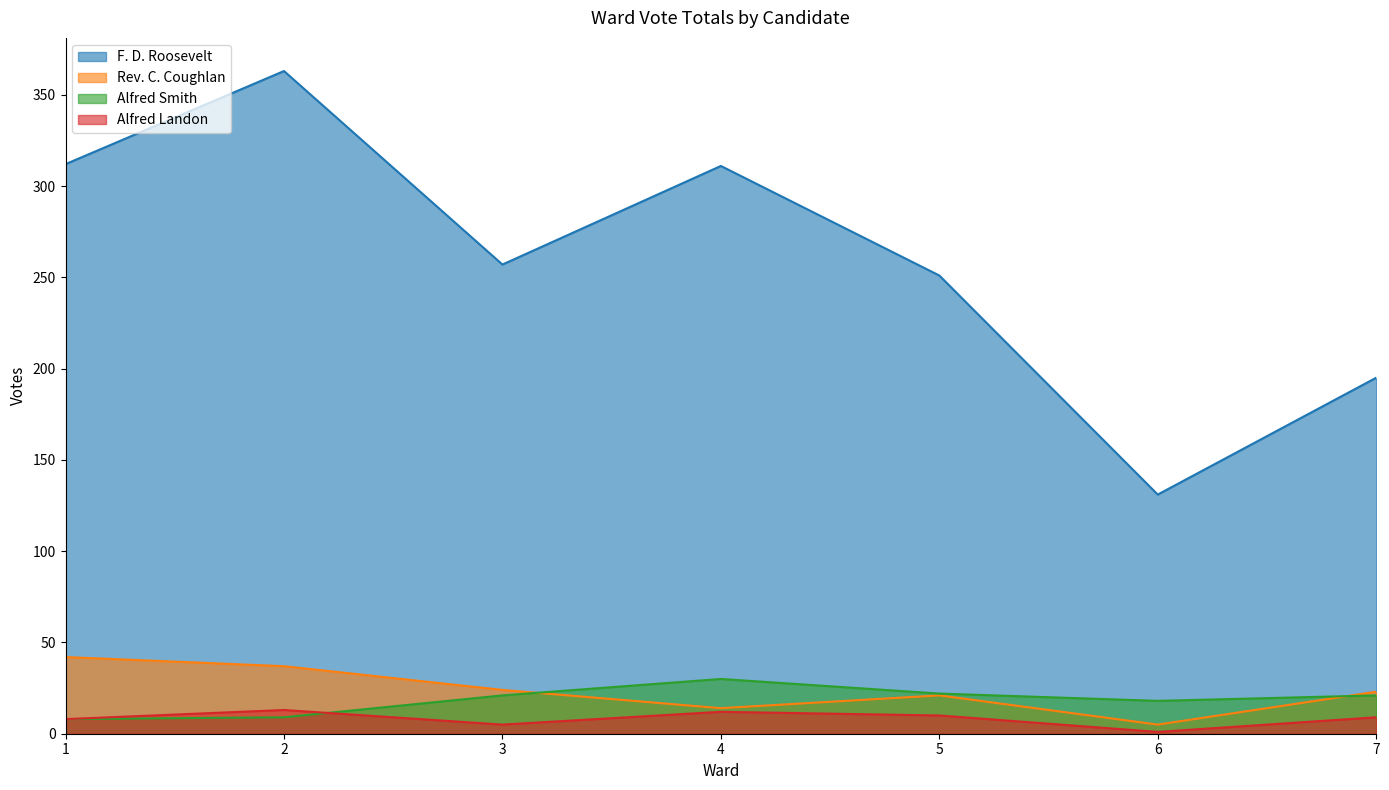

True or false: Rev. C. Coughlan and Alfred Smith cross at least once.

True